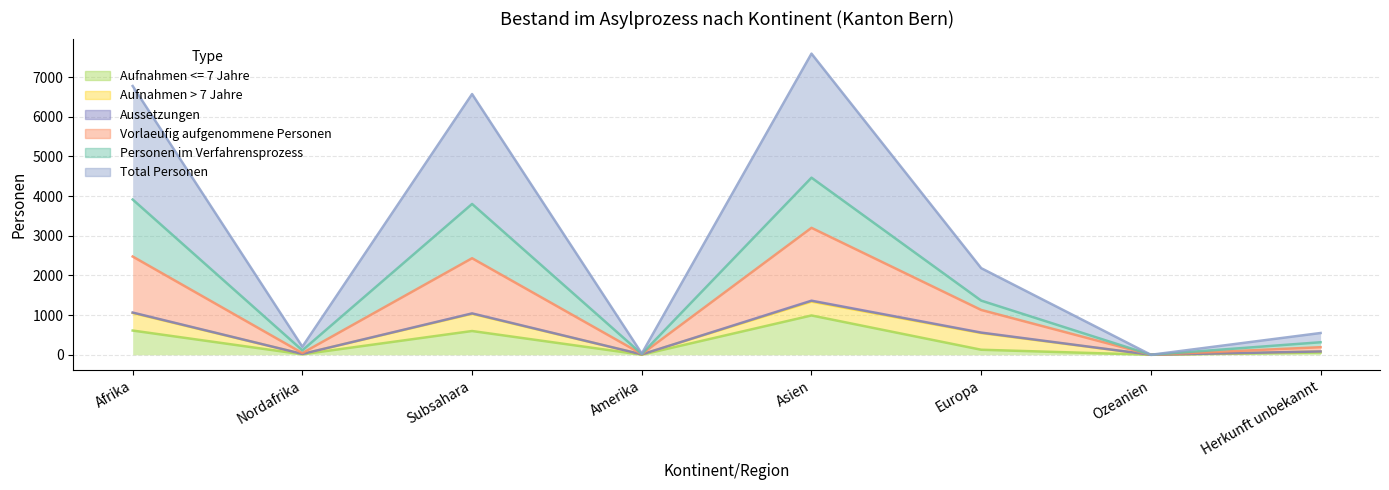

What is the average value of the Aufnahmen <= 7 Jahre series?

300